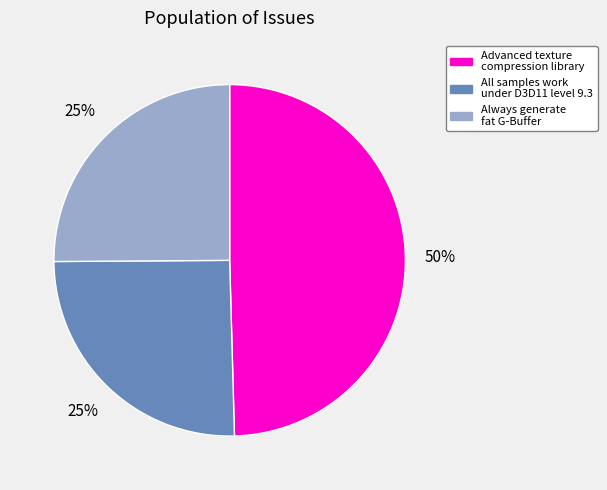

Is it true that All samples work under D3D11 level 9.3 is 16% of the pie?

False